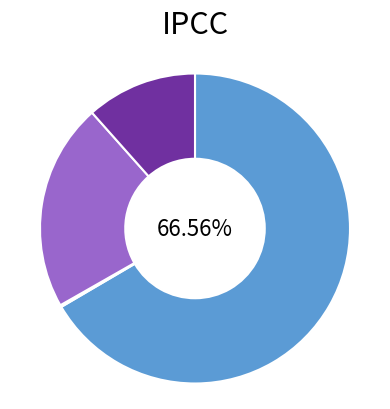

Does any single category account for the majority?

Yes